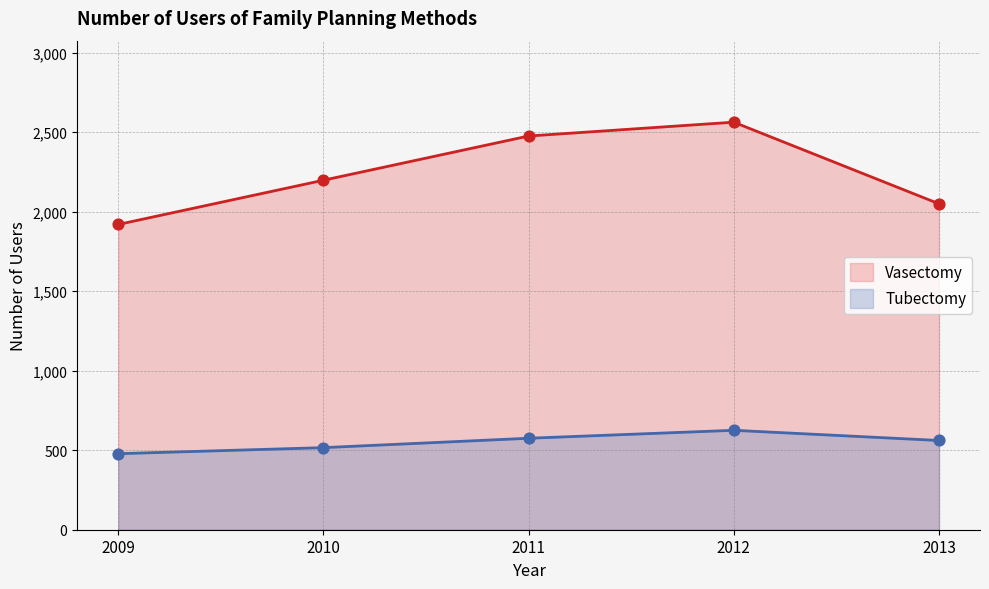

What are all the series names shown in the legend?

Vasectomy, Tubectomy